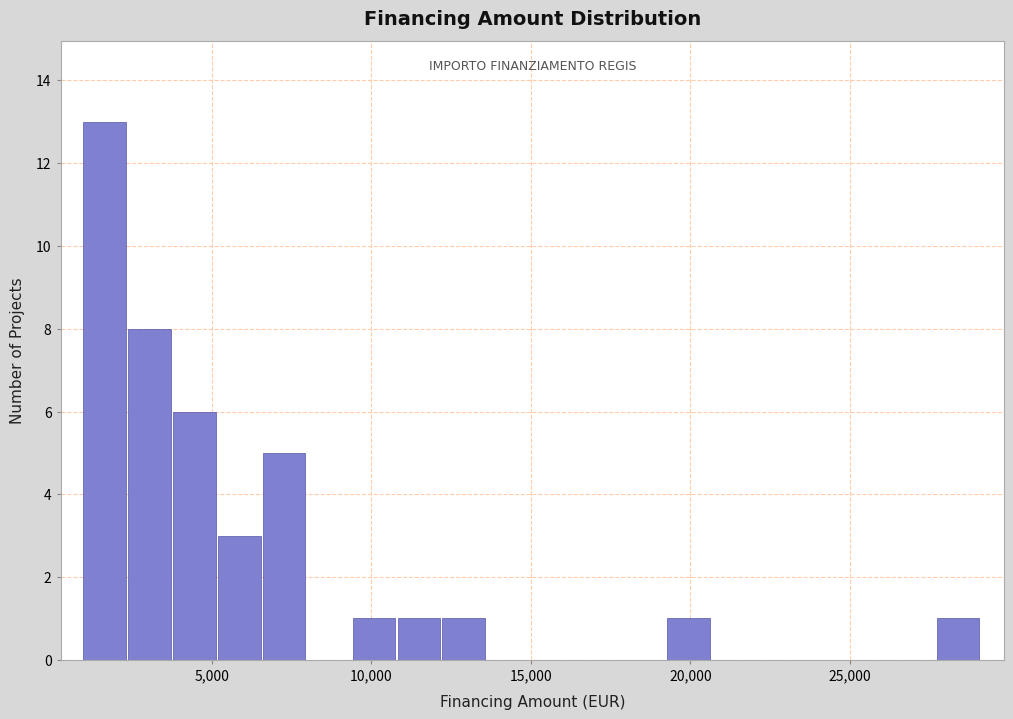

Read against the x-axis, roughly where is the centre of the tallest bar?

1500